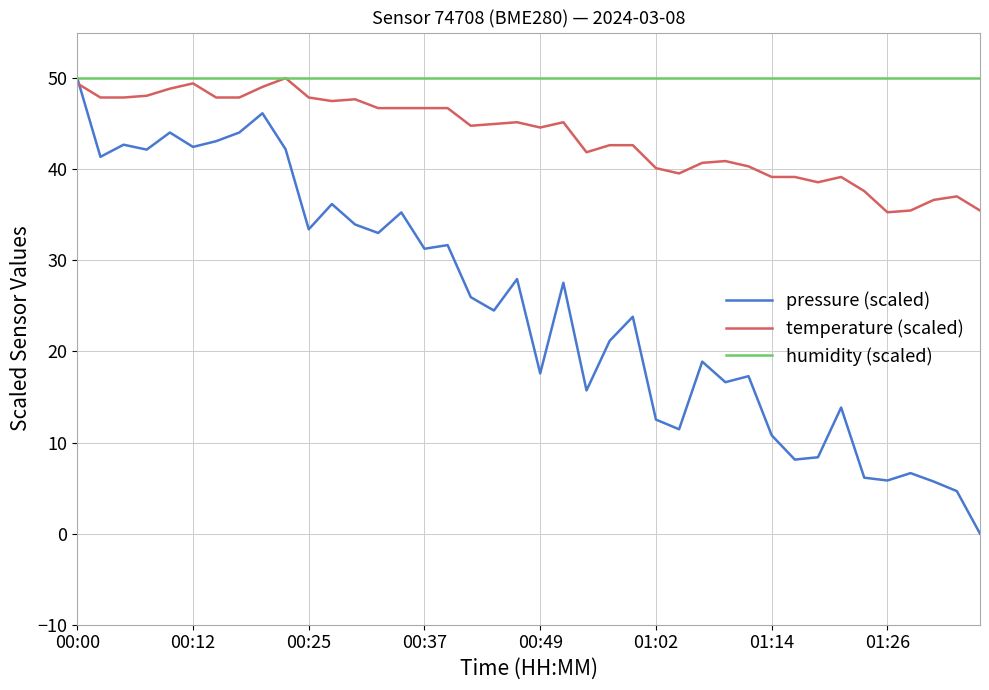

What is the highest value of the pressure (scaled) series?

50.0